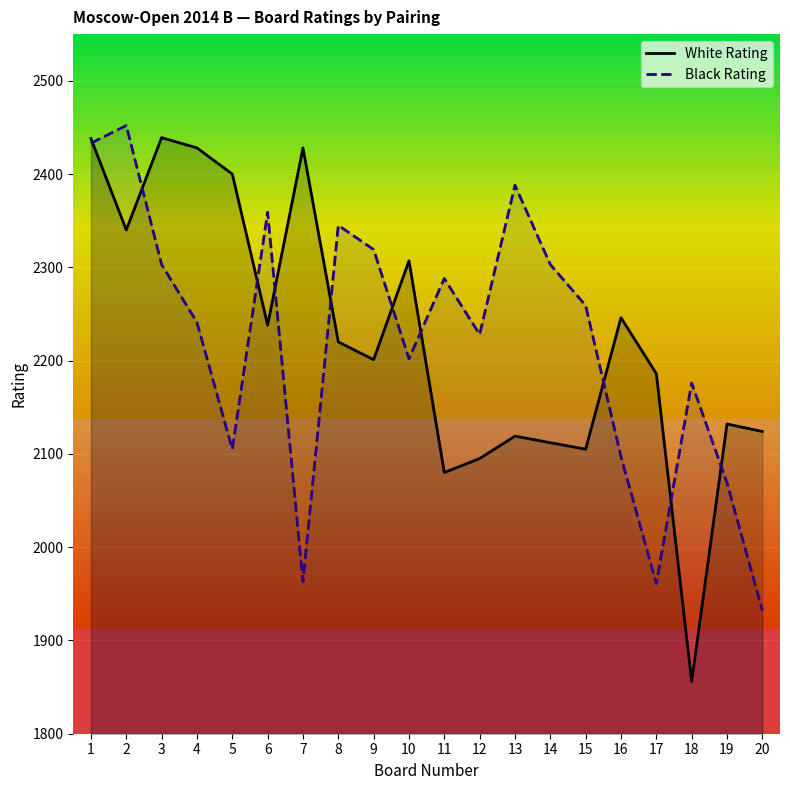

What is the total value across all series at 17?

4147